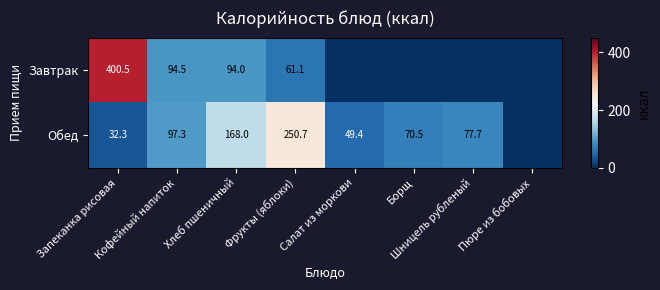

The Обед series shows 49.4 at Салат из моркови. True or false?

True